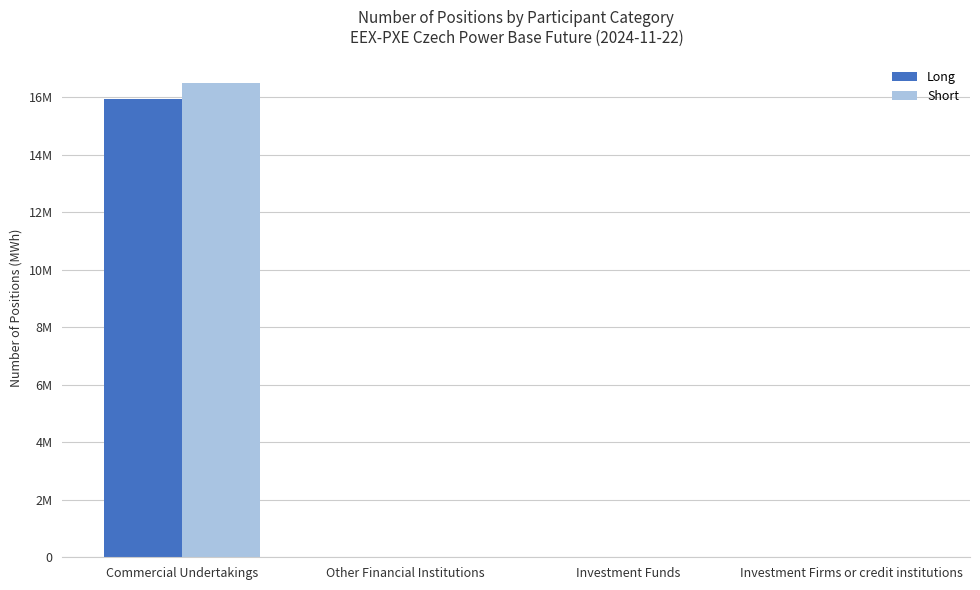

Which series has the widest spread of values?

Short